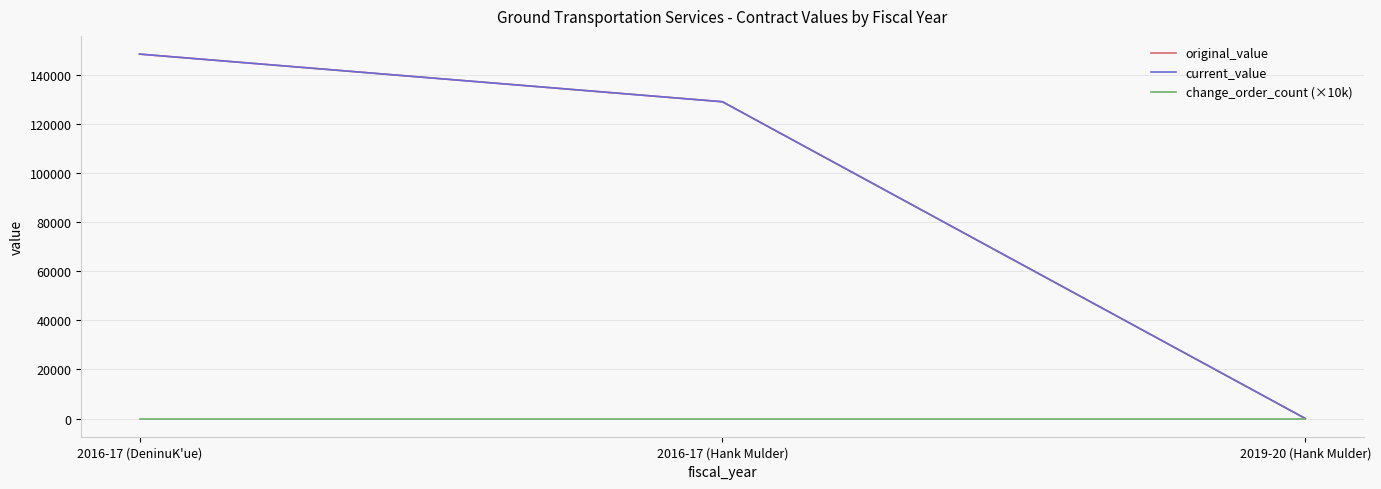

Does the chart have visible grid lines?

Yes